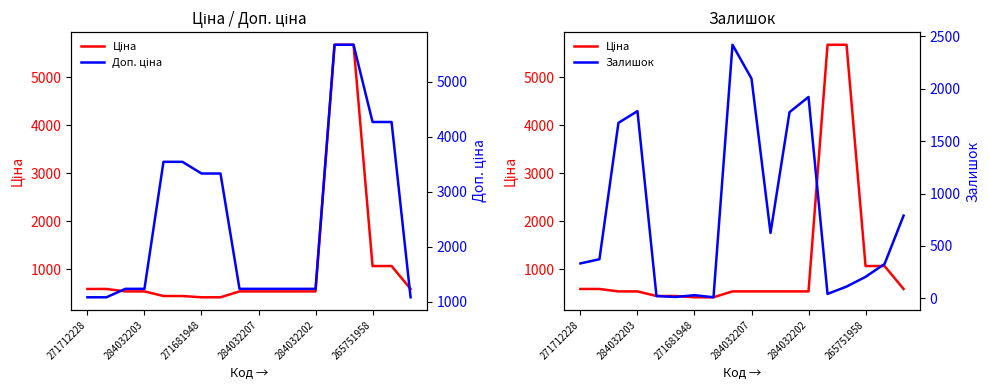

What is the value of the Залишок point at the 12th from the left?

1776.0